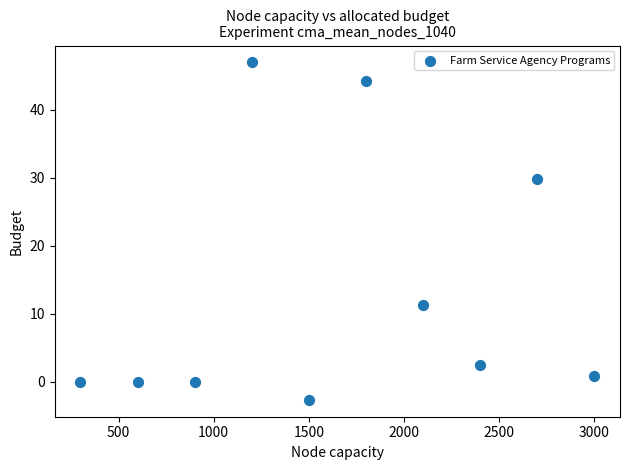

What Y value in the scatter plot is closest to 22?

29.8